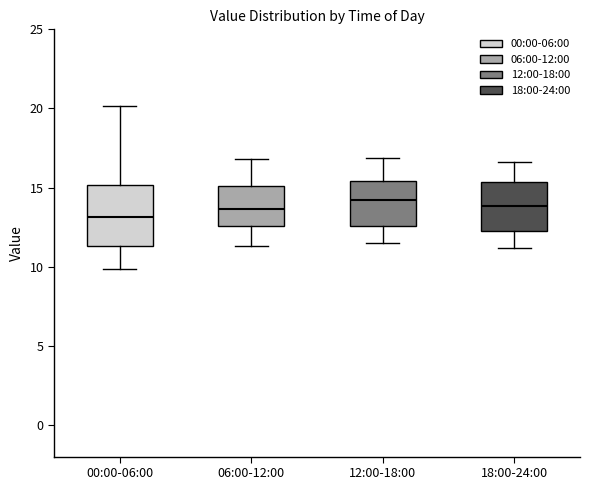

Where does the median line of the box for 12:00-18:00 sit on the y-axis? The values are not printed on the chart, so give them approximately, as read against the axis.

14.0